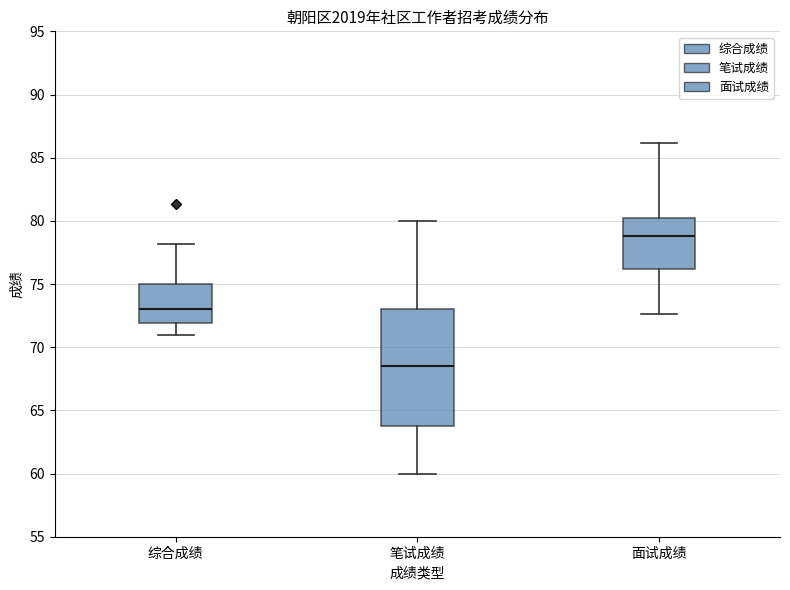

Which box is the tallest, from its lower edge to its upper edge?

笔试成绩